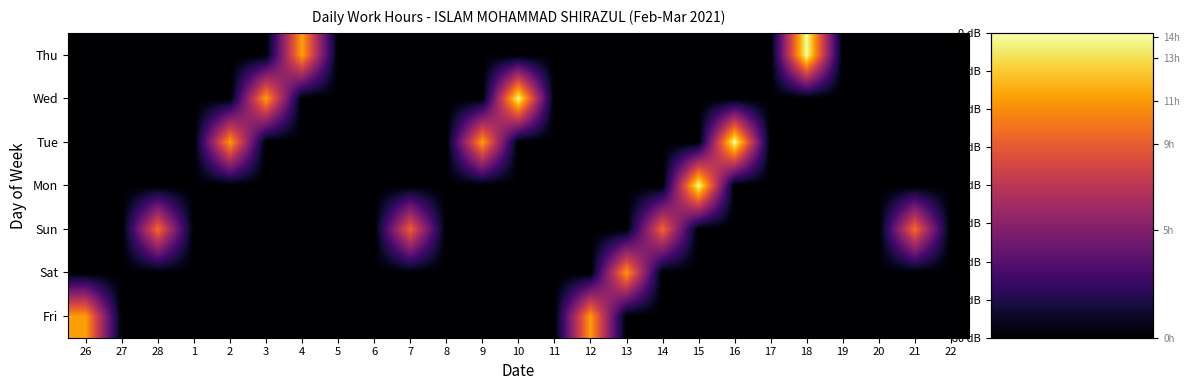

Reading left to right, what are all the values shown in this chart?

Fri: 26=-17.1	27=-80.0	28=-80.0	1=-80.0	2=-80.0	3=-80.0	4=-80.0	5=-80.0	6=-80.0	7=-80.0	8=-80.0	9=-80.0	10=-80.0	11=-80.0	12=-17.1	13=-80.0	14=-80.0	15=-80.0	16=-80.0	17=-80.0	18=-80.0	19=-80.0	20=-80.0	21=-80.0	22=-80.0
Sat: 26=-80.0	27=-80.0	28=-80.0	1=-80.0	2=-80.0	3=-80.0	4=-80.0	5=-80.0	6=-80.0	7=-80.0	8=-80.0	9=-80.0	10=-80.0	11=-80.0	12=-80.0	13=-17.8	14=-80.0	15=-80.0	16=-80.0	17=-80.0	18=-80.0	19=-80.0	20=-80.0	21=-80.0	22=-80.0
Sun: 26=-80.0	27=-80.0	28=-25.7	1=-80.0	2=-80.0	3=-80.0	4=-80.0	5=-80.0	6=-80.0	7=-27.5	8=-80.0	9=-80.0	10=-80.0	11=-80.0	12=-80.0	13=-80.0	14=-26.4	15=-80.0	16=-80.0	17=-80.0	18=-80.0	19=-80.0	20=-80.0	21=-25.3	22=-80.0
Mon: 26=-80.0	27=-80.0	28=-80.0	1=-80.0	2=-80.0	3=-80.0	4=-80.0	5=-80.0	6=-80.0	7=-80.0	8=-80.0	9=-80.0	10=-80.0	11=-80.0	12=-80.0	13=-80.0	14=-80.0	15=-1.0	16=-80.0	17=-80.0	18=-80.0	19=-80.0	20=-80.0	21=-80.0	22=-80.0
Tue: 26=-80.0	27=-80.0	28=-80.0	1=-80.0	2=-17.3	3=-80.0	4=-80.0	5=-80.0	6=-80.0	7=-80.0	8=-80.0	9=-16.7	10=-80.0	11=-80.0	12=-80.0	13=-80.0	14=-80.0	15=-80.0	16=0.0	17=-80.0	18=-80.0	19=-80.0	20=-80.0	21=-80.0	22=-80.0
Wed: 26=-80.0	27=-80.0	28=-80.0	1=-80.0	2=-80.0	3=-16.6	4=-80.0	5=-80.0	6=-80.0	7=-80.0	8=-80.0	9=-80.0	10=-1.6	11=-80.0	12=-80.0	13=-80.0	14=-80.0	15=-80.0	16=-80.0	17=-80.0	18=-80.0	19=-80.0	20=-80.0	21=-80.0	22=-80.0
Thu: 26=-80.0	27=-80.0	28=-80.0	1=-80.0	2=-80.0	3=-80.0	4=-16.5	5=-80.0	6=-80.0	7=-80.0	8=-80.0	9=-80.0	10=-80.0	11=-80.0	12=-80.0	13=-80.0	14=-80.0	15=-80.0	16=-80.0	17=-80.0	18=-0.3	19=-80.0	20=-80.0	21=-80.0	22=-80.0